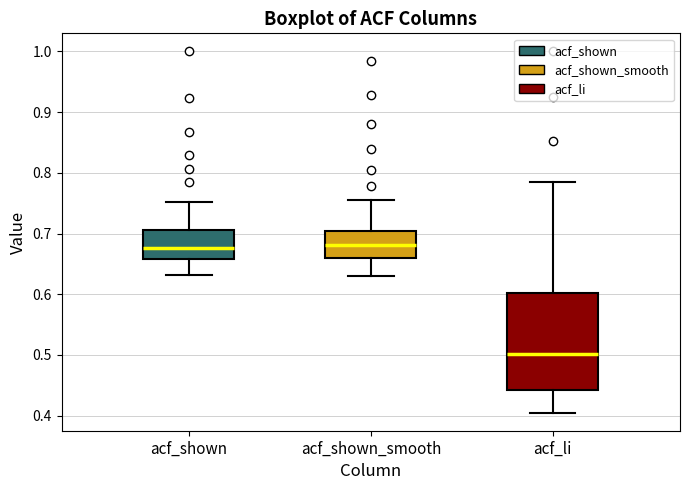

Which box is the tallest, from its lower edge to its upper edge?

acf_li